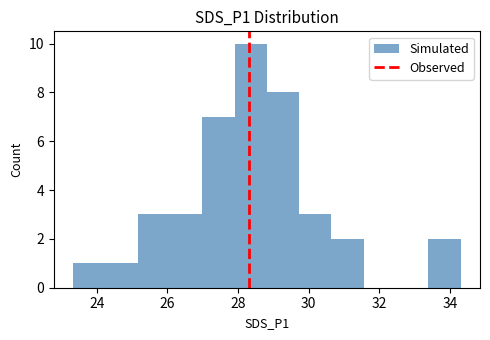

Reading left to right, list every bar in this chart as the range it spans on the x-axis followed by its height. Neither the bar edges nor the heights are printed on the chart, so give them approximately, as read against the axes.

23.4 to 24.2: 1
24.2 to 25.2: 1
25.2 to 26.0: 3
26.0 to 27.0: 3
27.0 to 28.0: 7
28.0 to 28.8: 10
28.8 to 29.8: 8
29.8 to 30.6: 3
30.6 to 31.6: 2
31.6 to 32.4: 0
32.4 to 33.4: 0
33.4 to 34.4: 2